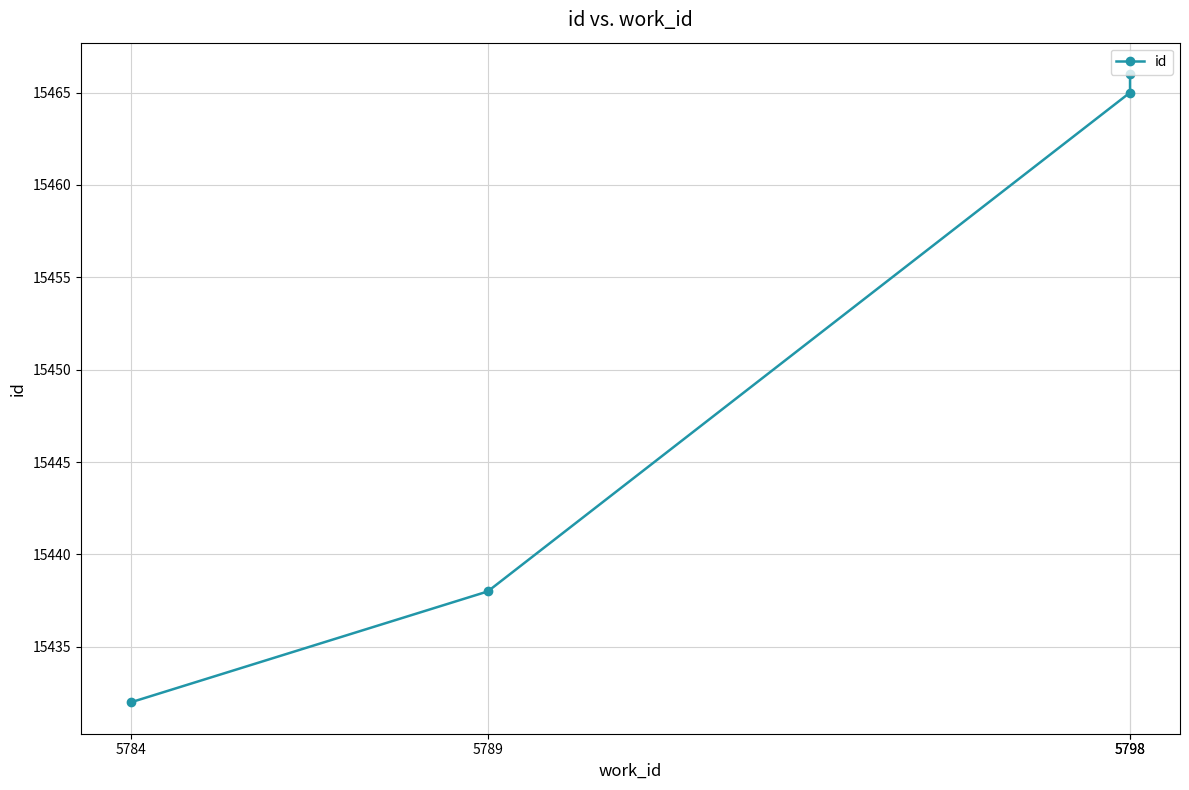

Rank the categories by value from lowest to highest.

5784, 5789, 5798, 5798